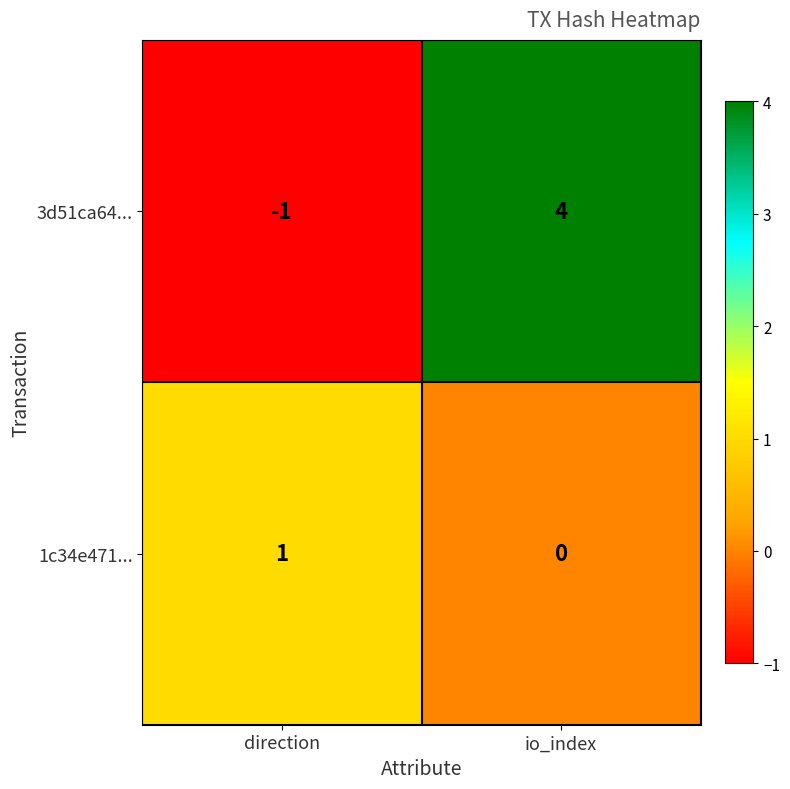

What is the sum of the 3d51ca64... values at direction and io_index?

3